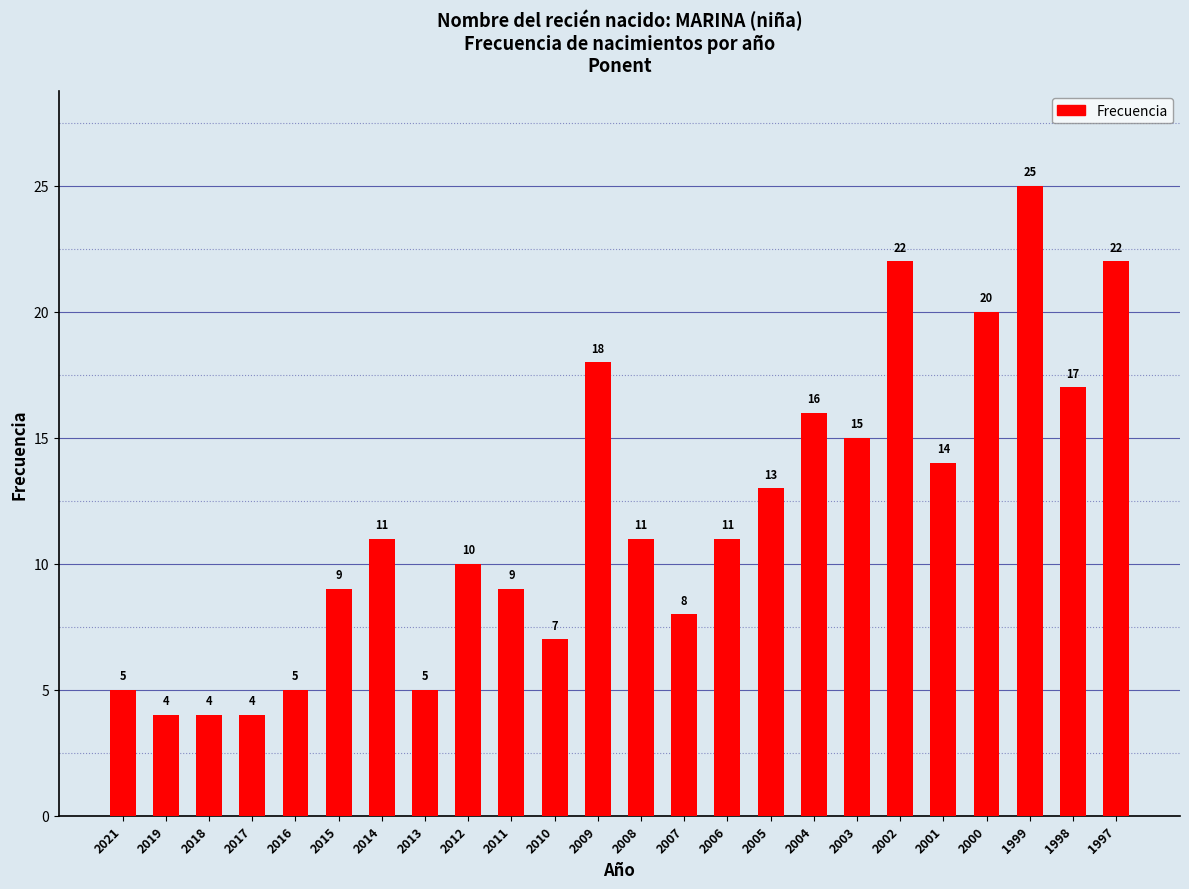

Reading left to right, transcribe all the data shown in this chart.

5	4	4	4	5	9	11	5	10	9	7	18	11	8	11	13	16	15	22	14	20	25	17	22